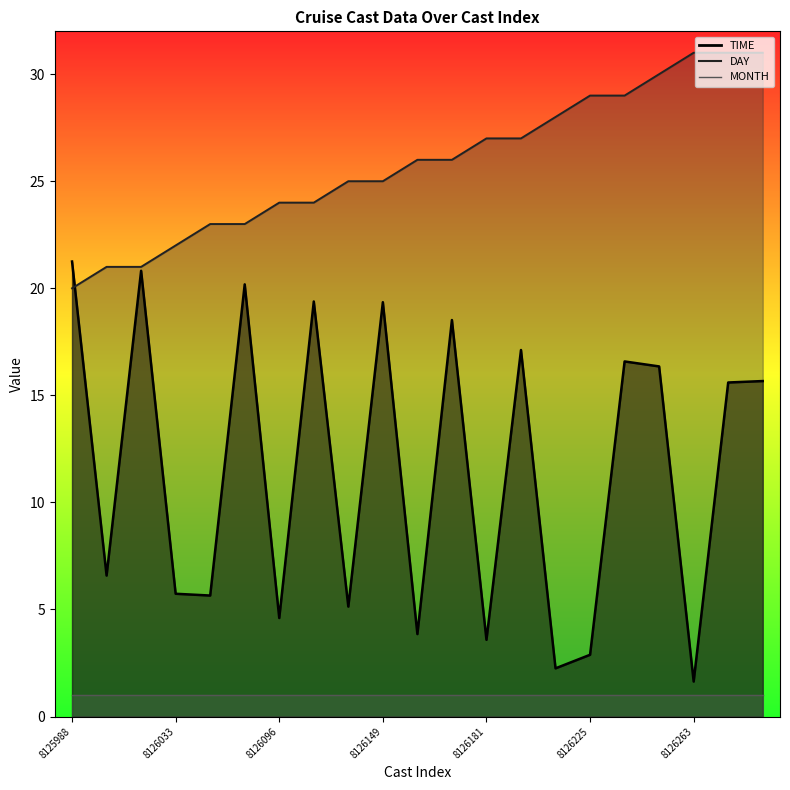

What is the highest value of the TIME series?

21.2